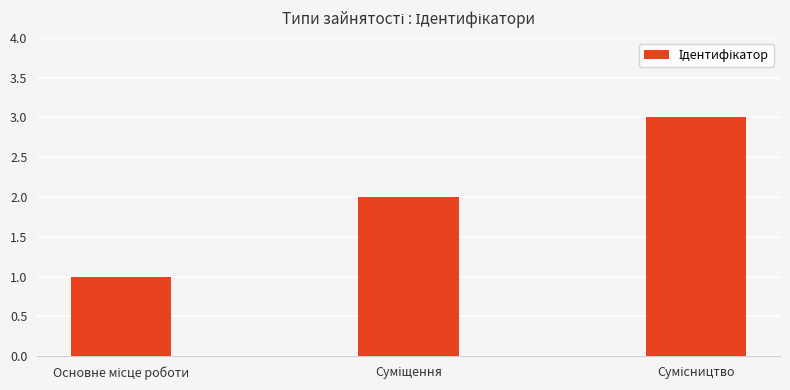

What is the greatest value displayed?

3